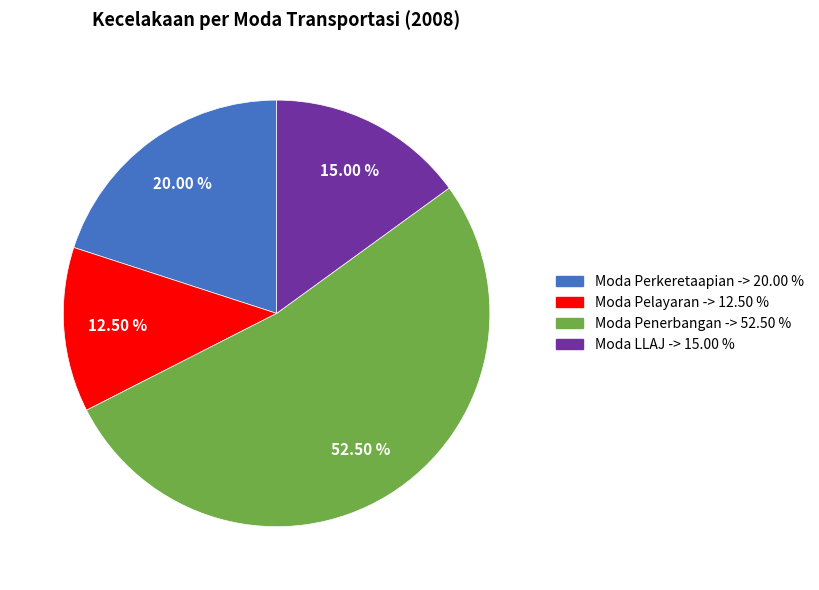

Rank the categories by value from lowest to highest.

Moda Pelayaran, Moda LLAJ, Moda Perkeretaapian, Moda Penerbangan